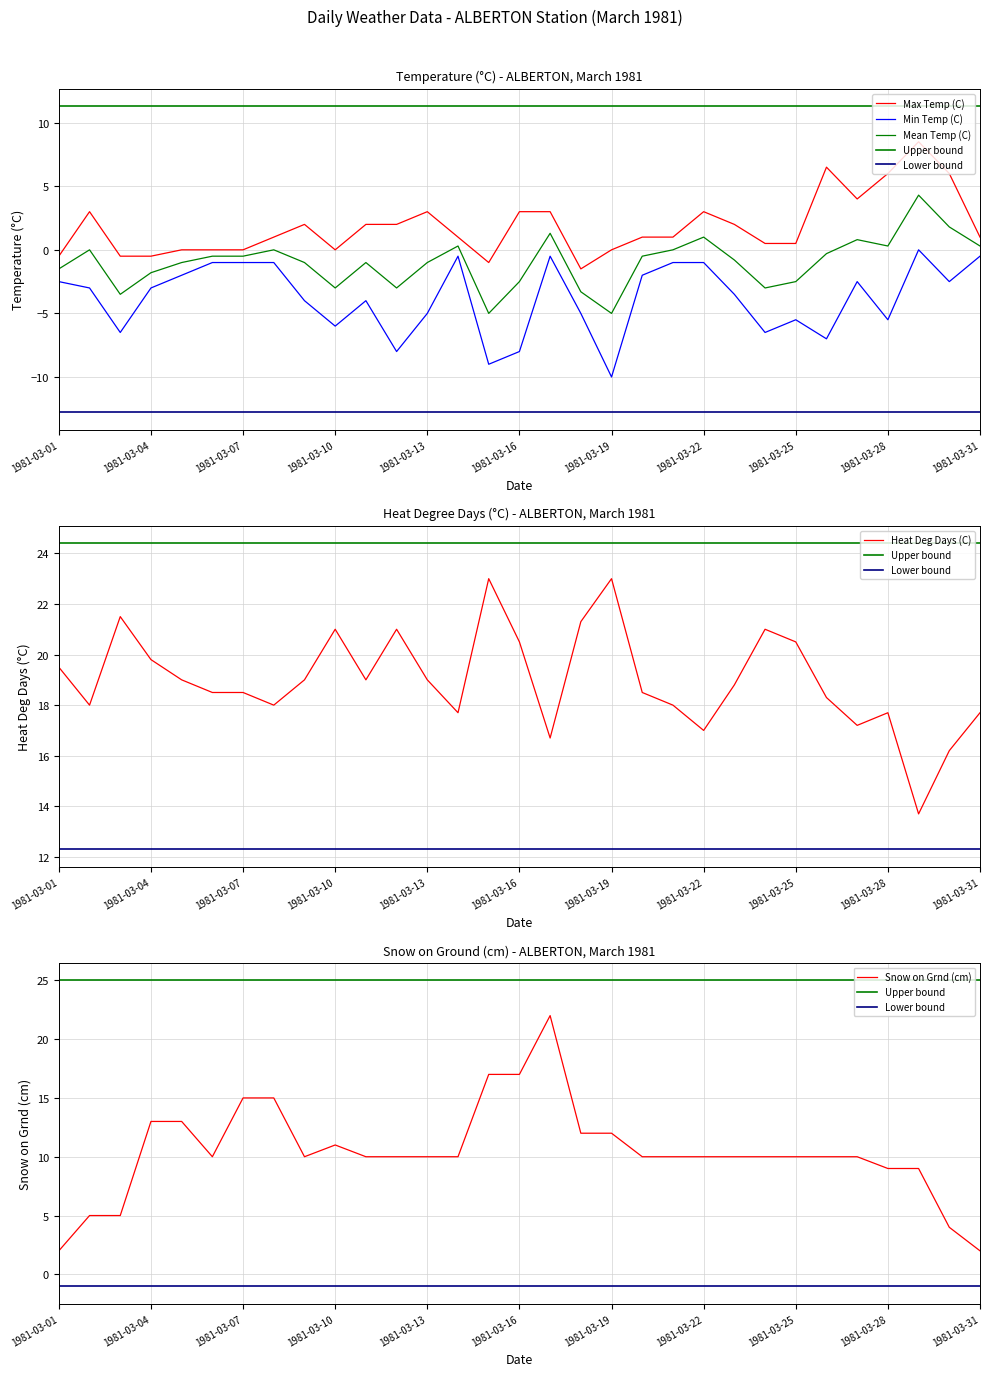

List the labels in order of Heat Deg Days (C) value, largest first.

1981-03-15, 1981-03-19, 1981-03-03, 1981-03-18, 1981-03-10, 1981-03-12, 1981-03-24, 1981-03-16, 1981-03-25, 1981-03-04, 1981-03-01, 1981-03-05, 1981-03-09, 1981-03-11, 1981-03-13, 1981-03-23, 1981-03-06, 1981-03-07, 1981-03-20, 1981-03-26, 1981-03-02, 1981-03-08, 1981-03-21, 1981-03-14, 1981-03-28, 1981-03-31, 1981-03-27, 1981-03-22, 1981-03-17, 1981-03-30, 1981-03-29